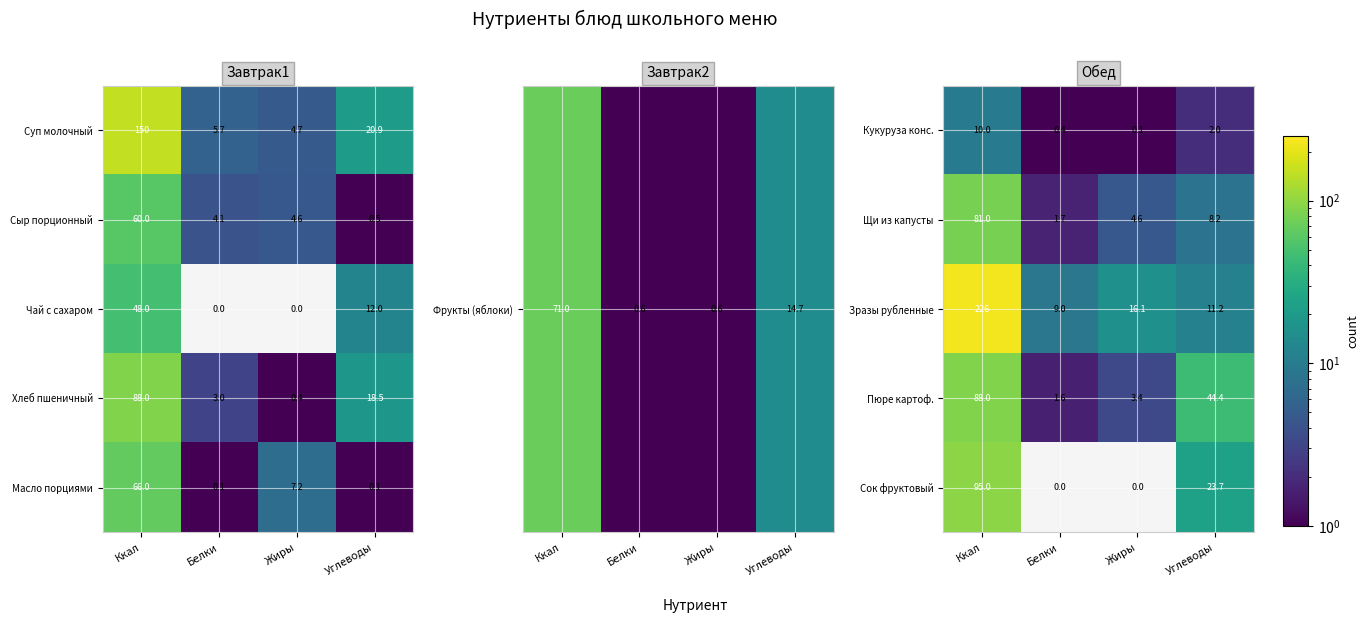

True or false: Щи из капусты has a value of 81.0 at Ккал.

True